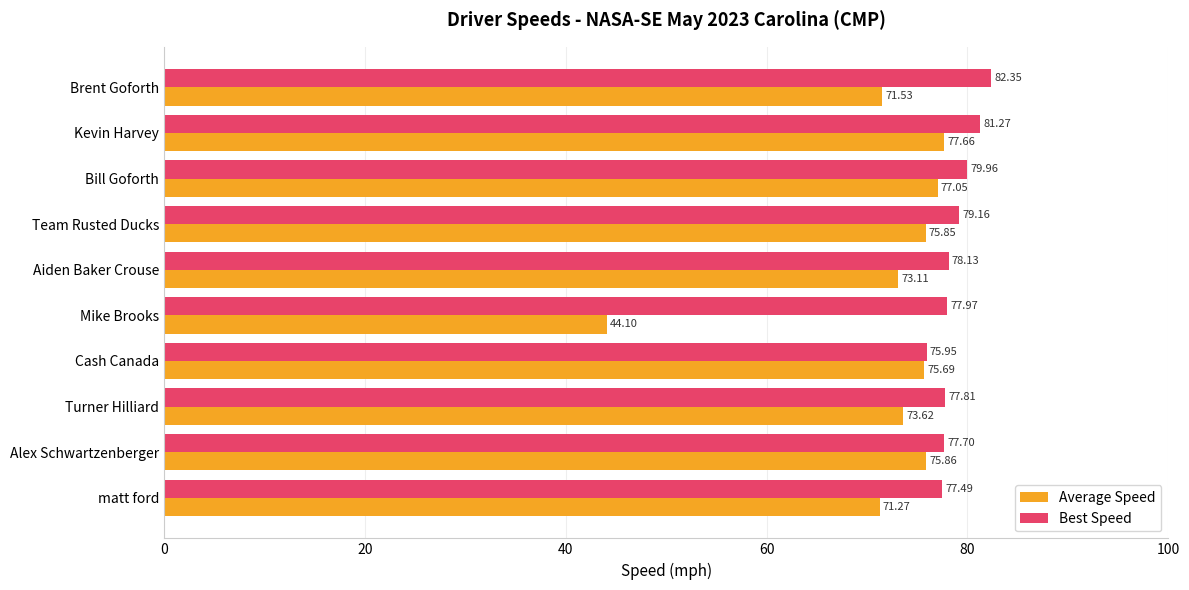

What is the difference between the second highest and second lowest values in the Average Speed series?

5.8